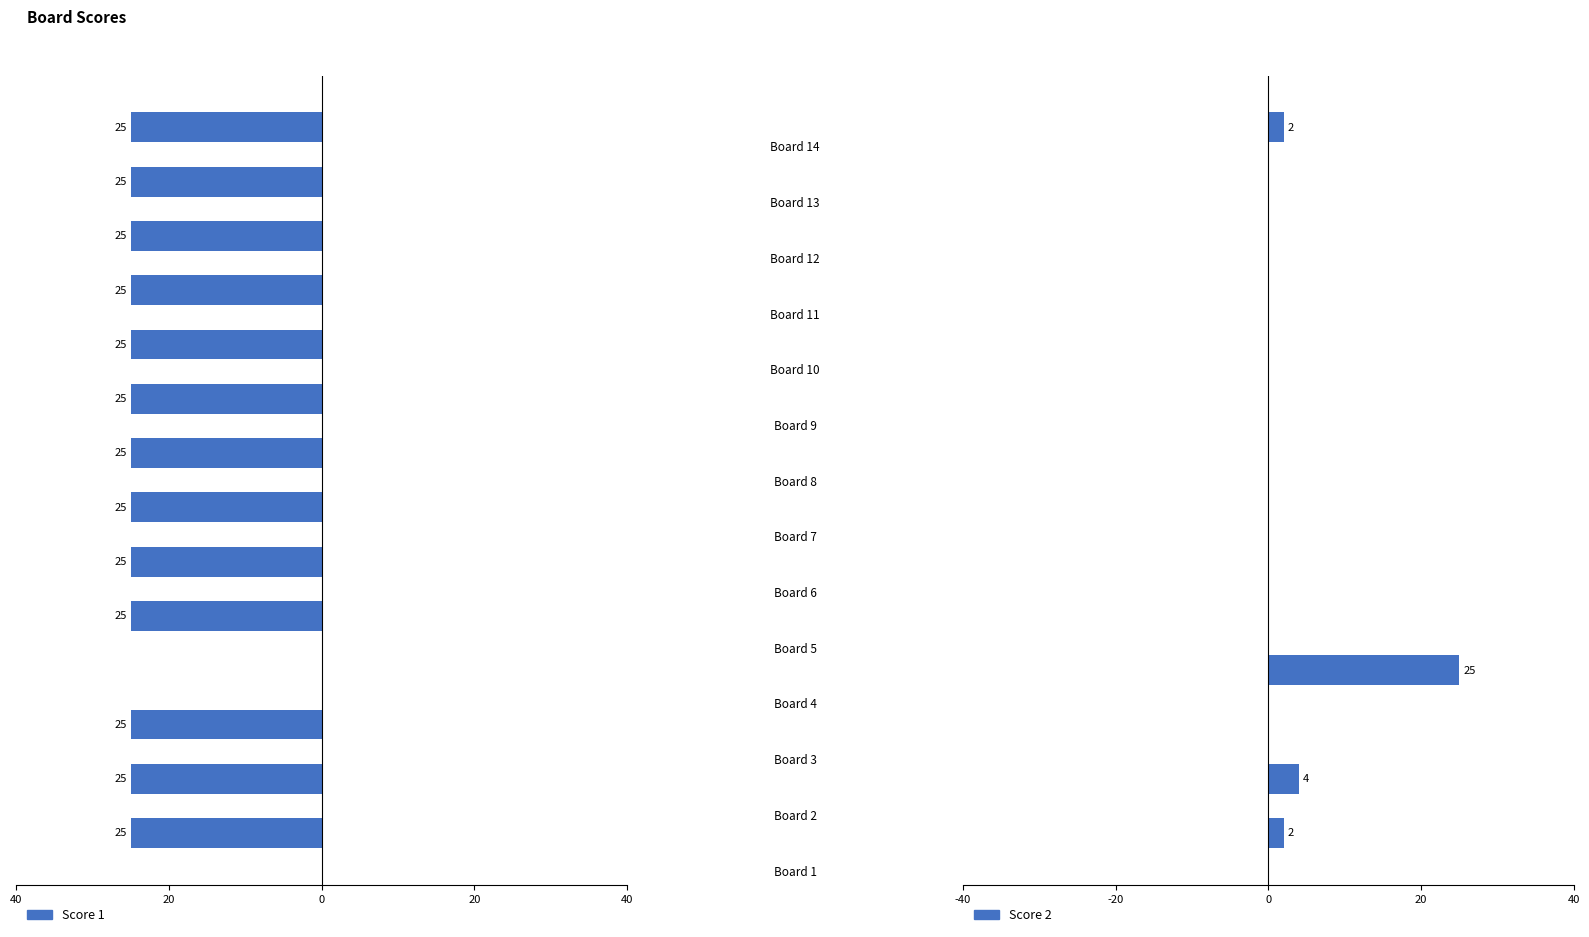

Reading left to right, list all the values displayed in this chart.

Score 1: -25	-25	-25	0	-25	-25	-25	-25	-25	-25	-25	-25	-25	-25
Score 2: 2	4	0	25	0	0	0	0	0	0	0	0	0	2